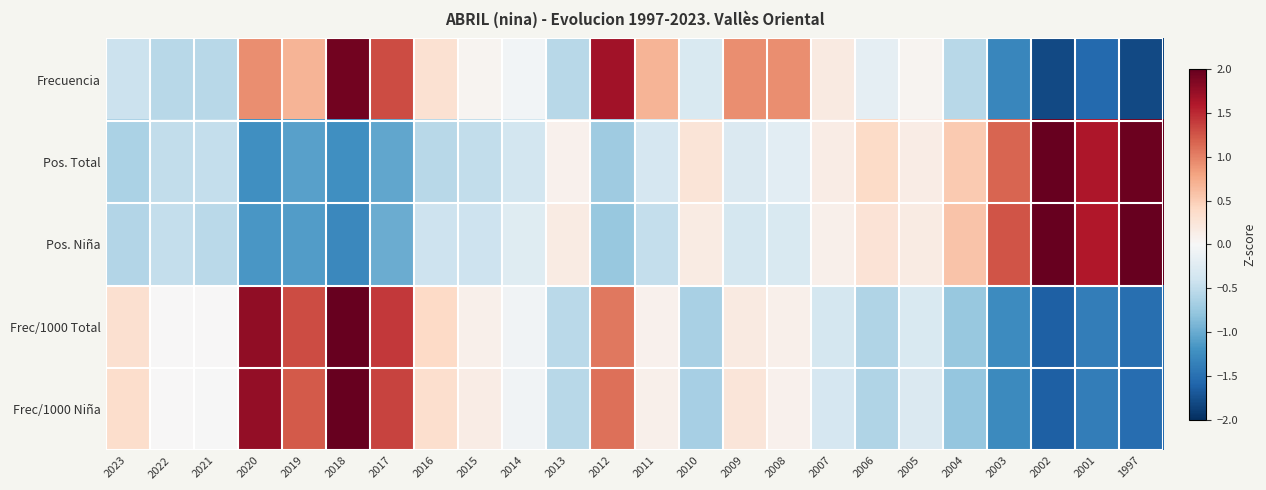

Count the number of data series in this chart.

5